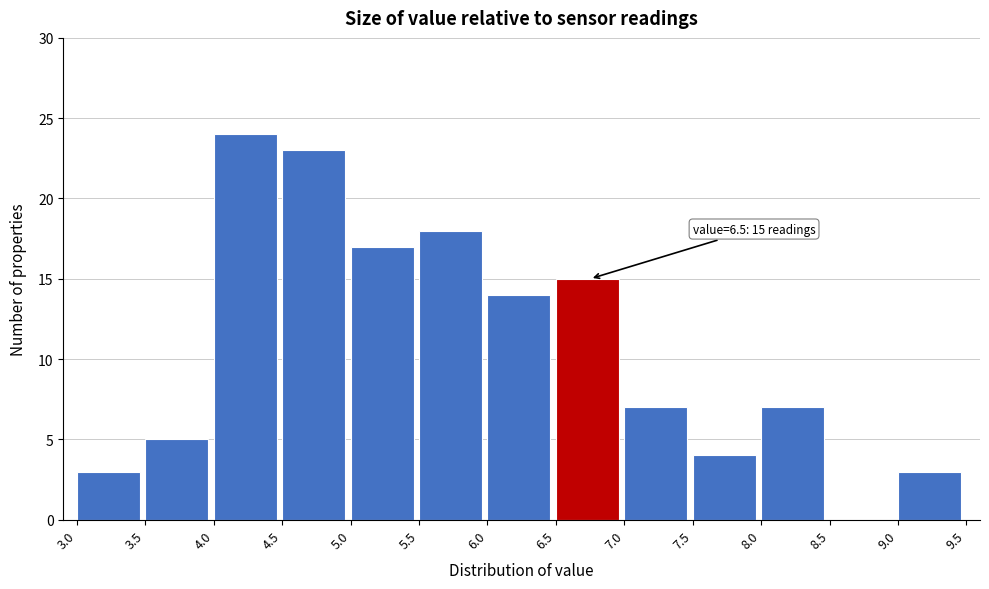

Which range on the x-axis has the tallest bar?

4.0 to 4.5